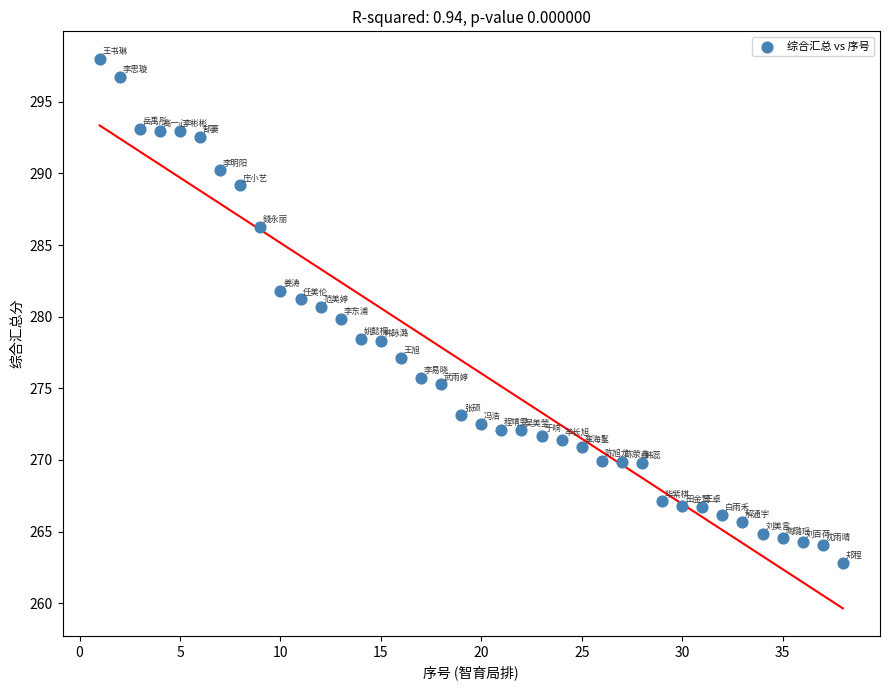

What is the range of X values (max minus min)?

37.0